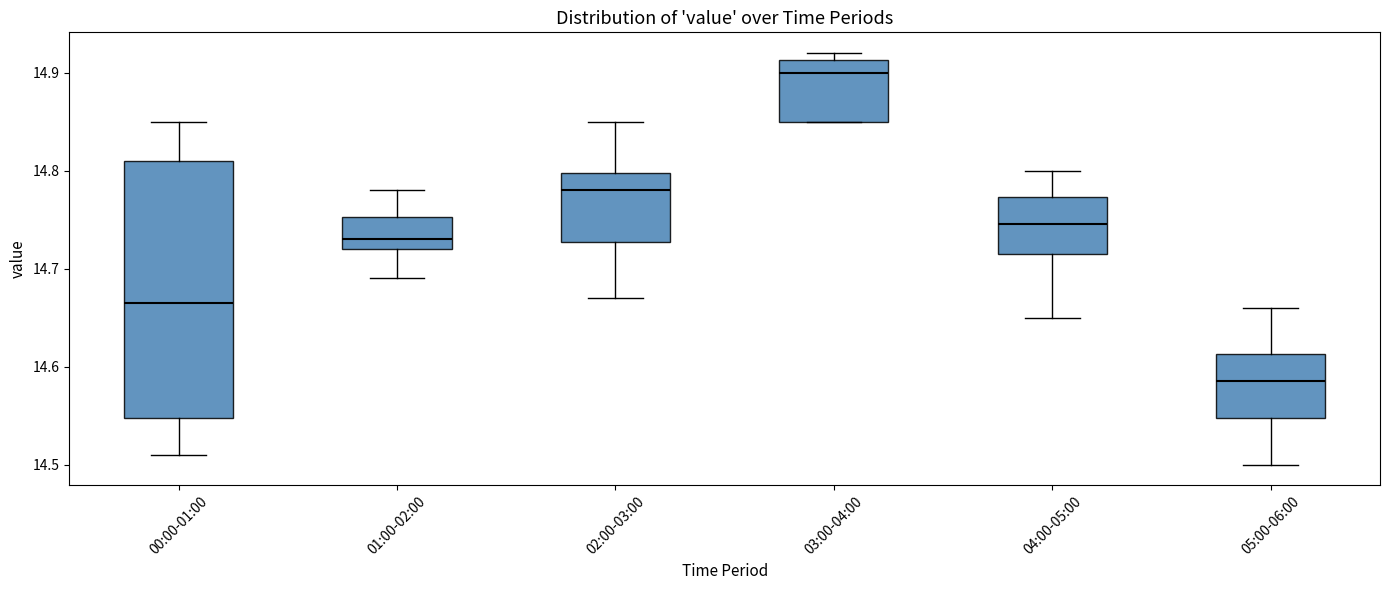

Where does the upper whisker of the box for 00:00-01:00 end on the y-axis? The values are not printed on the chart, so give them approximately, as read against the axis.

14.85